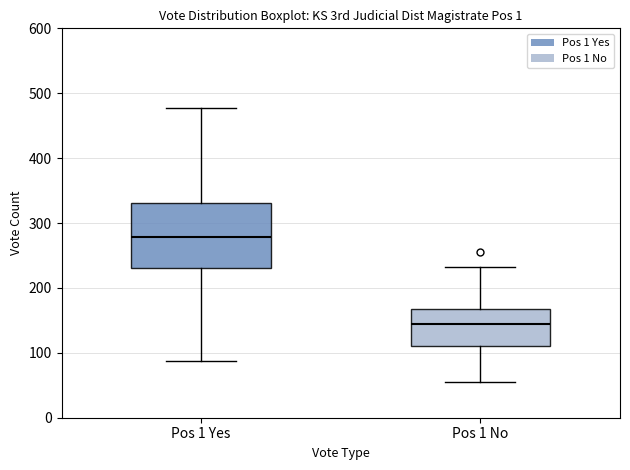

Which box has the highest median line?

Pos 1 Yes